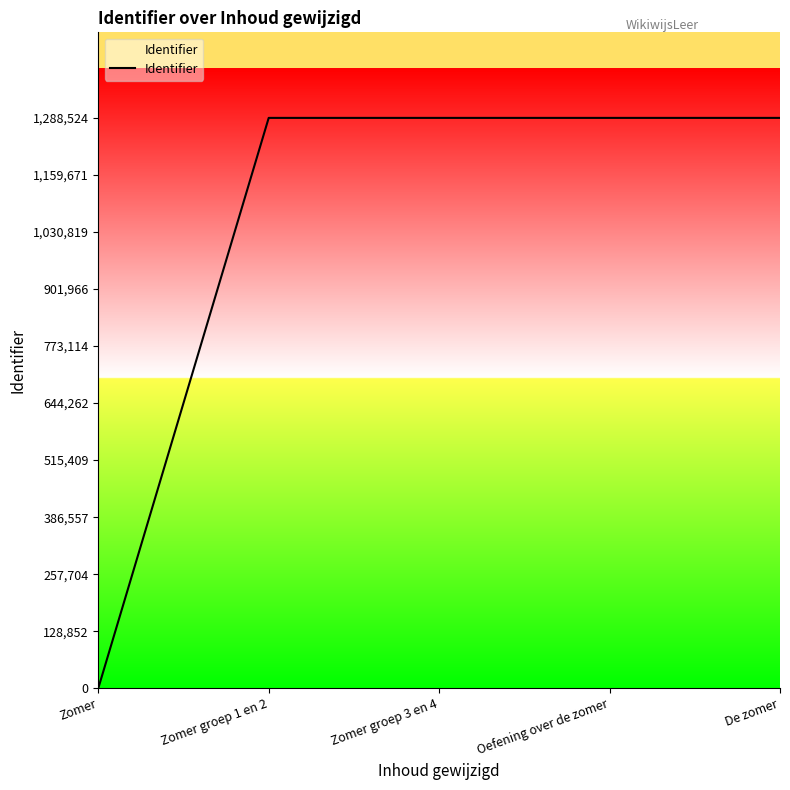

Is it true that the value at Zomer groep 1 en 2 is 1288519?

True